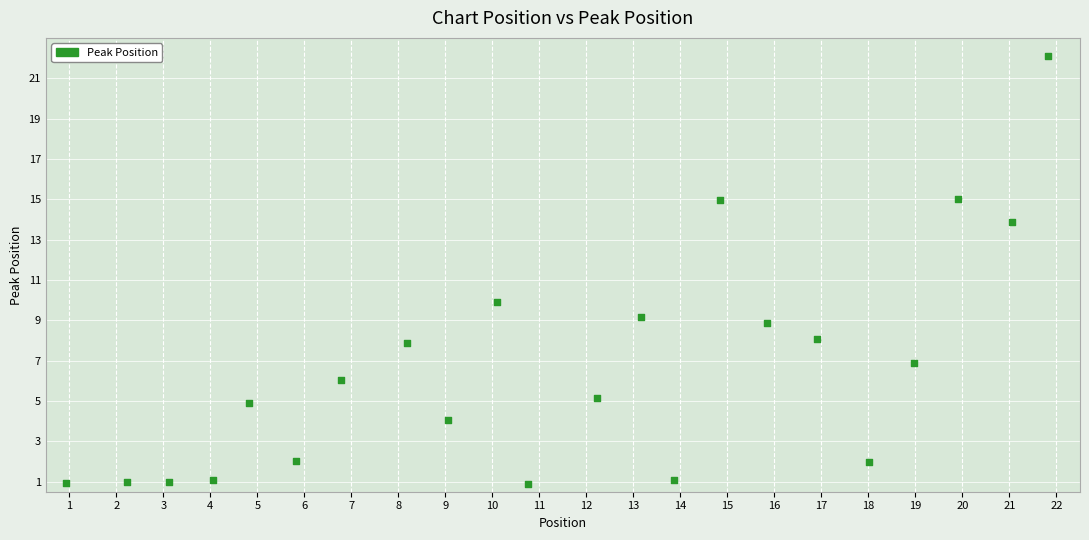

What Y value in the scatter plot is closest to 11?

9.9